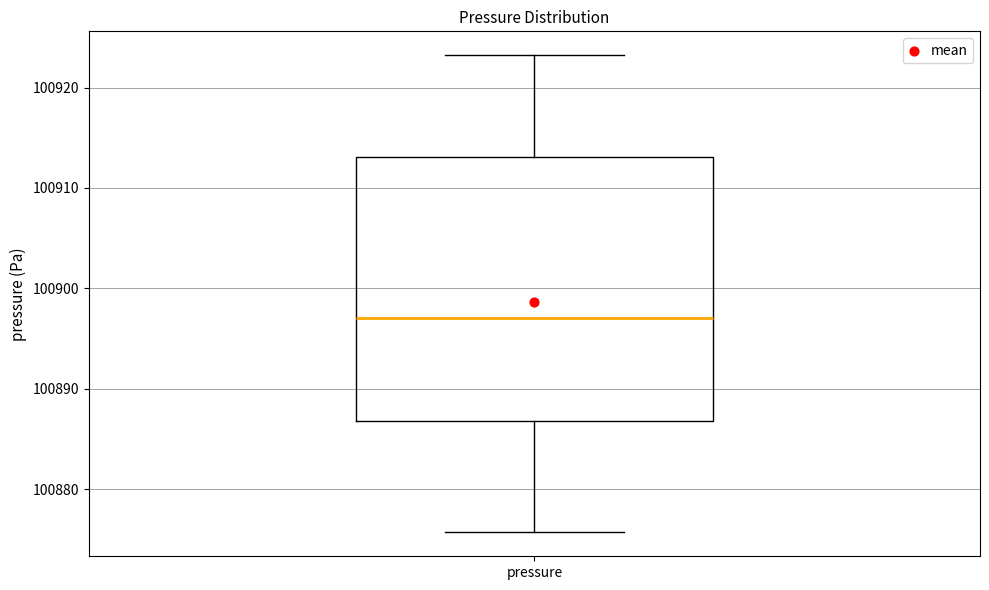

Where is the lower edge of the box for pressure on the y-axis? The values are not printed on the chart, so give them approximately, as read against the axis.

100887